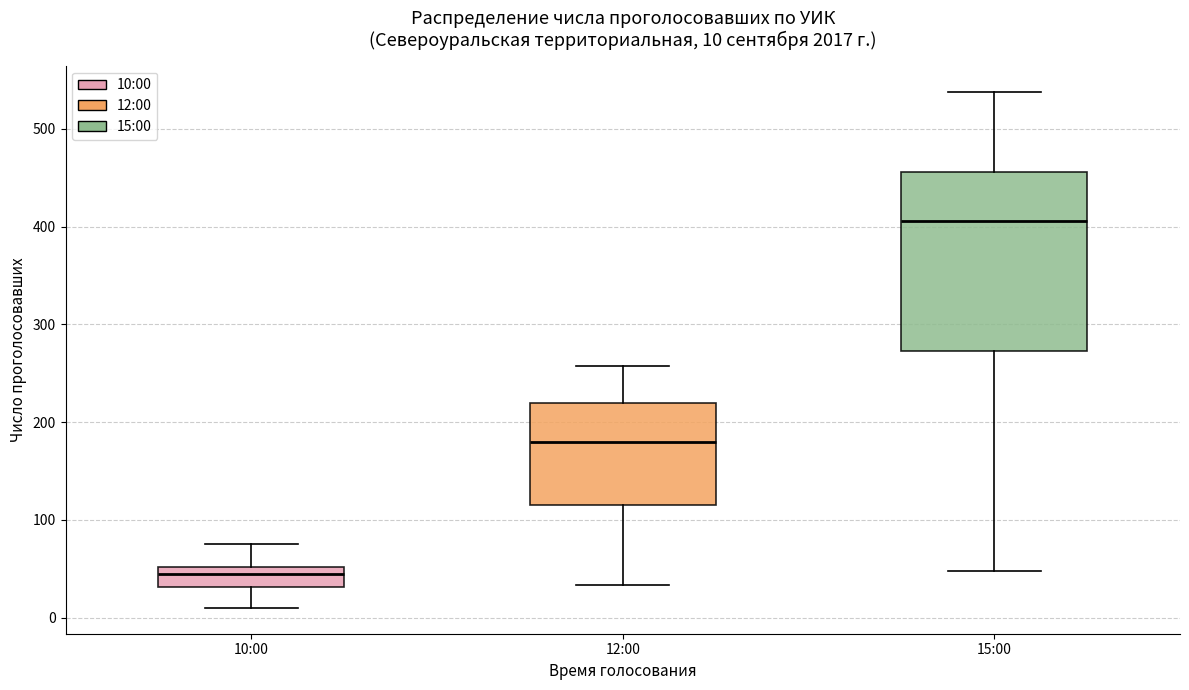

Which box has the lowest median line?

10:00